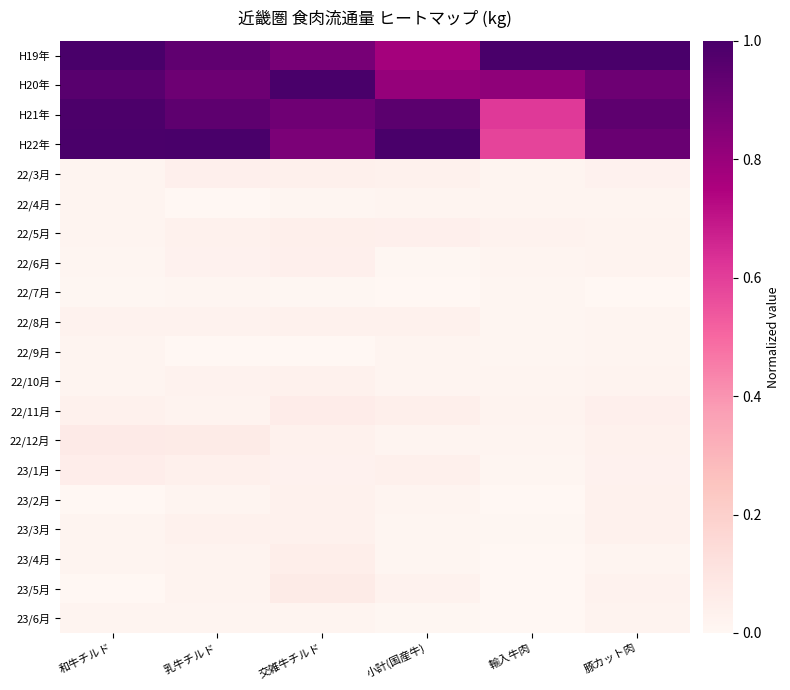

Reading left to right, extract all data points from this chart.

H19年: 和牛チルド=1.0	乳牛チルド=0.9	交雑牛チルド=0.9	小計(国産牛)=0.8	輸入牛肉=1.0	豚カット肉=1.0
H20年: 和牛チルド=1.0	乳牛チルド=0.9	交雑牛チルド=1.0	小計(国産牛)=0.8	輸入牛肉=0.8	豚カット肉=0.9
H21年: 和牛チルド=1.0	乳牛チルド=0.9	交雑牛チルド=0.9	小計(国産牛)=1.0	輸入牛肉=0.6	豚カット肉=0.9
H22年: 和牛チルド=1.0	乳牛チルド=1.0	交雑牛チルド=0.9	小計(国産牛)=1.0	輸入牛肉=0.6	豚カット肉=0.9
22/3月: 和牛チルド=0.0	乳牛チルド=0.0	交雑牛チルド=0.0	小計(国産牛)=0.0	輸入牛肉=0.0	豚カット肉=0.0
22/4月: 和牛チルド=0.0	乳牛チルド=0.0	交雑牛チルド=0.0	小計(国産牛)=0.0	輸入牛肉=0.0	豚カット肉=0.0
22/5月: 和牛チルド=0.0	乳牛チルド=0.0	交雑牛チルド=0.0	小計(国産牛)=0.0	輸入牛肉=0.0	豚カット肉=0.0
22/6月: 和牛チルド=0.0	乳牛チルド=0.0	交雑牛チルド=0.0	小計(国産牛)=0.0	輸入牛肉=0.0	豚カット肉=0.0
22/7月: 和牛チルド=0.0	乳牛チルド=0.0	交雑牛チルド=0.0	小計(国産牛)=0.0	輸入牛肉=0.0	豚カット肉=0.0
22/8月: 和牛チルド=0.0	乳牛チルド=0.0	交雑牛チルド=0.0	小計(国産牛)=0.0	輸入牛肉=0.0	豚カット肉=0.0
22/9月: 和牛チルド=0.0	乳牛チルド=0.0	交雑牛チルド=0.0	小計(国産牛)=0.0	輸入牛肉=0.0	豚カット肉=0.0
22/10月: 和牛チルド=0.0	乳牛チルド=0.0	交雑牛チルド=0.0	小計(国産牛)=0.0	輸入牛肉=0.0	豚カット肉=0.0
22/11月: 和牛チルド=0.0	乳牛チルド=0.0	交雑牛チルド=0.1	小計(国産牛)=0.0	輸入牛肉=0.0	豚カット肉=0.0
22/12月: 和牛チルド=0.1	乳牛チルド=0.1	交雑牛チルド=0.0	小計(国産牛)=0.0	輸入牛肉=0.0	豚カット肉=0.0
23/1月: 和牛チルド=0.1	乳牛チルド=0.0	交雑牛チルド=0.0	小計(国産牛)=0.0	輸入牛肉=0.0	豚カット肉=0.0
23/2月: 和牛チルド=0.0	乳牛チルド=0.0	交雑牛チルド=0.0	小計(国産牛)=0.0	輸入牛肉=0.0	豚カット肉=0.0
23/3月: 和牛チルド=0.0	乳牛チルド=0.0	交雑牛チルド=0.0	小計(国産牛)=0.0	輸入牛肉=0.0	豚カット肉=0.0
23/4月: 和牛チルド=0.0	乳牛チルド=0.0	交雑牛チルド=0.0	小計(国産牛)=0.0	輸入牛肉=0.0	豚カット肉=0.0
23/5月: 和牛チルド=0.0	乳牛チルド=0.0	交雑牛チルド=0.1	小計(国産牛)=0.0	輸入牛肉=0.0	豚カット肉=0.0
23/6月: 和牛チルド=0.0	乳牛チルド=0.0	交雑牛チルド=0.0	小計(国産牛)=0.0	輸入牛肉=0.0	豚カット肉=0.0